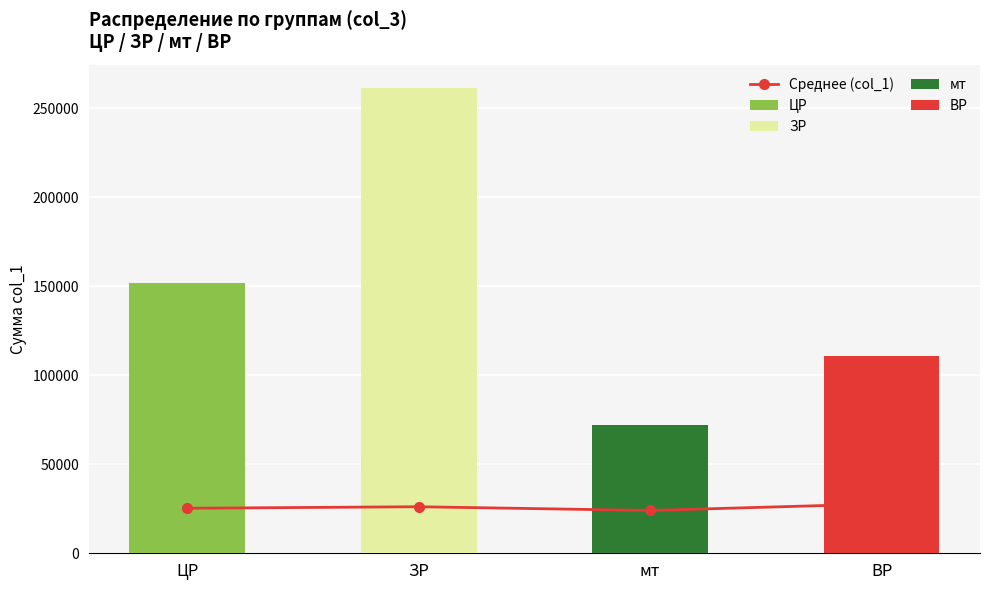

True or false: the data shows 24040 at мт.

True